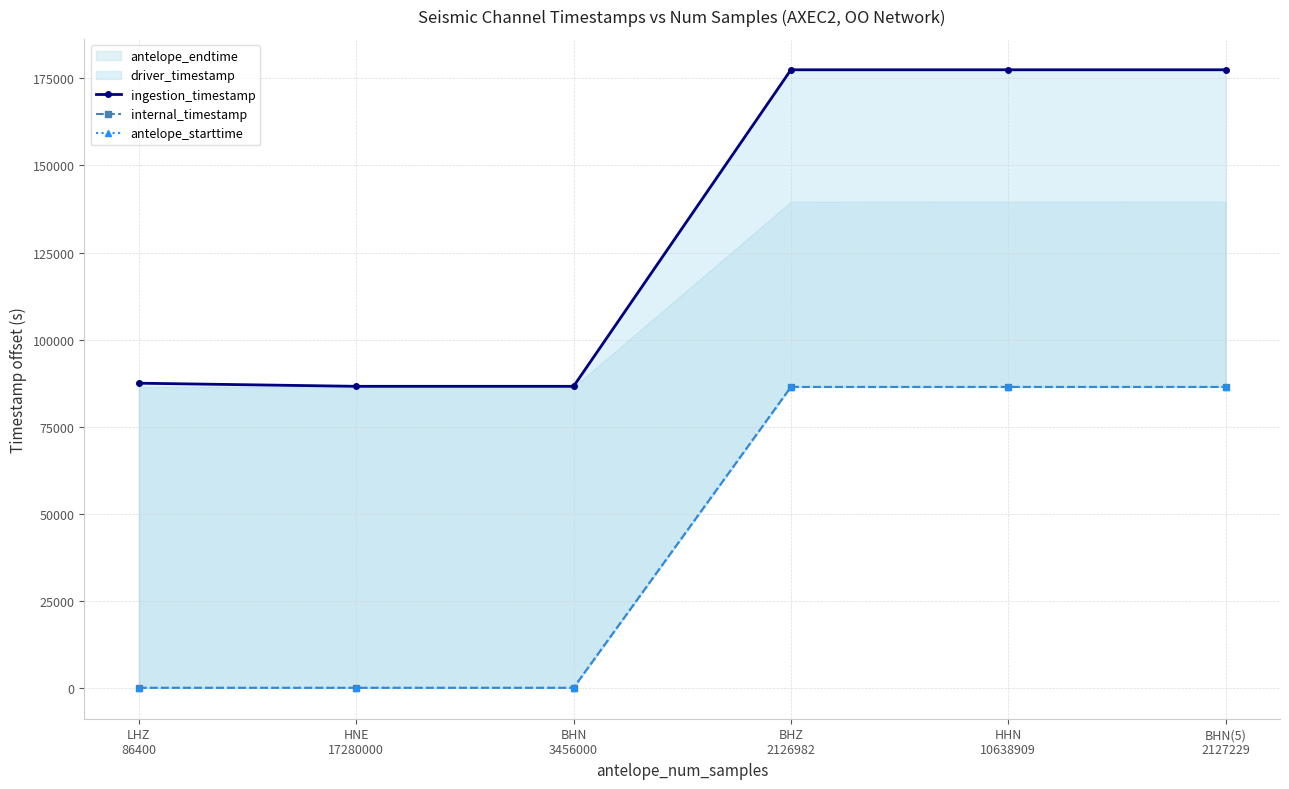

Which label corresponds to the largest value in the chart?

BHZ
2126982